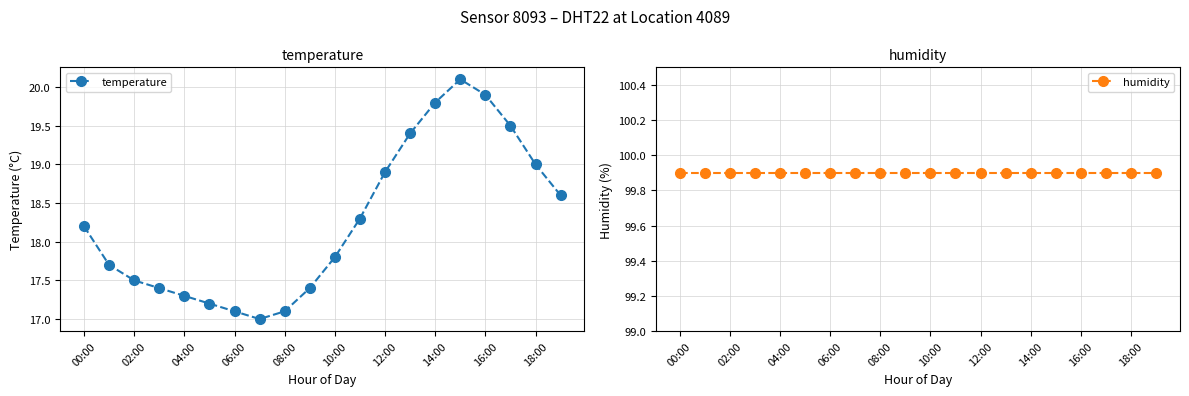

The temperature series shows 8.4 at 17. True or false?

False